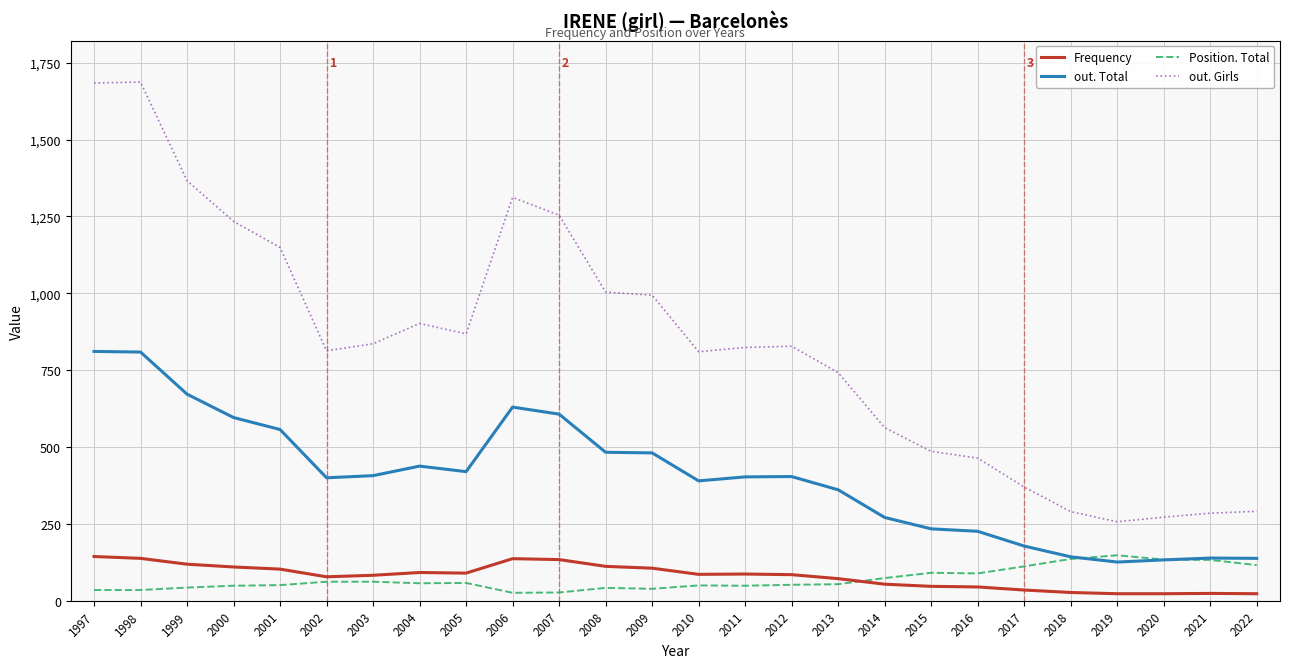

Rank the series at 1997 from lowest to highest value.

Position. Total, Frequency, out. Total, out. Girls